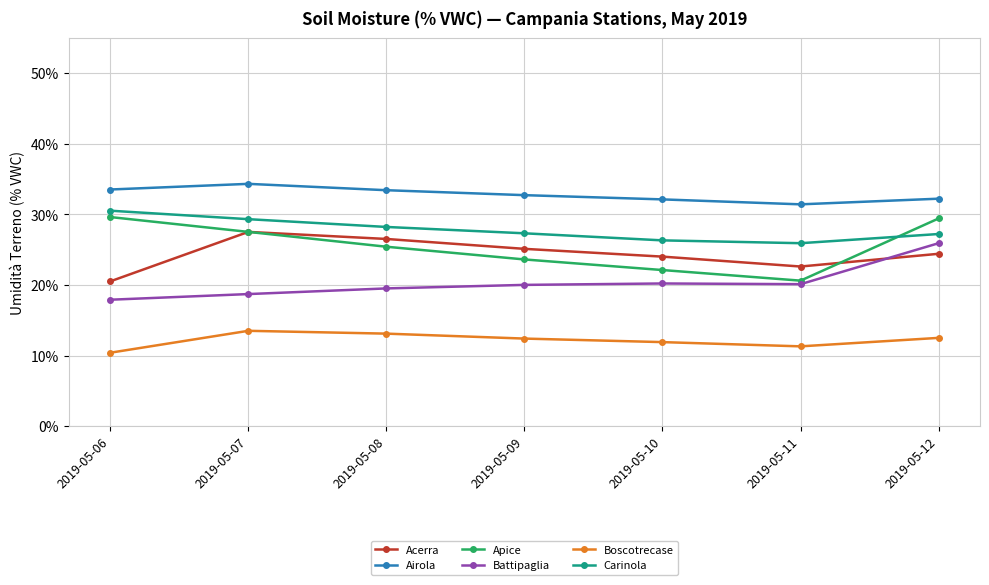

What is the value of the Carinola point at the 1st from the left?

30.5